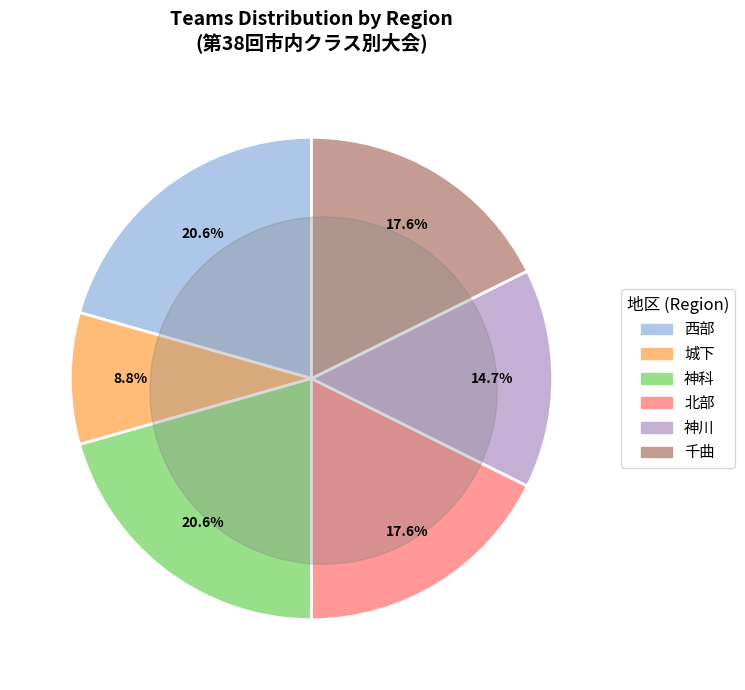

Between 神川 and 西部, which is larger?

西部